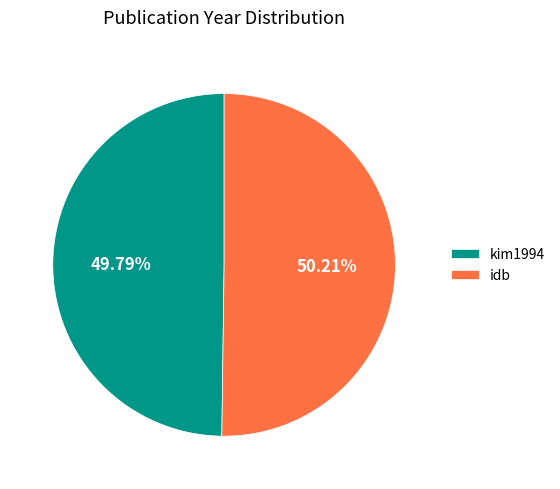

Combined, do idb and kim1994 account for over 50%?

Yes